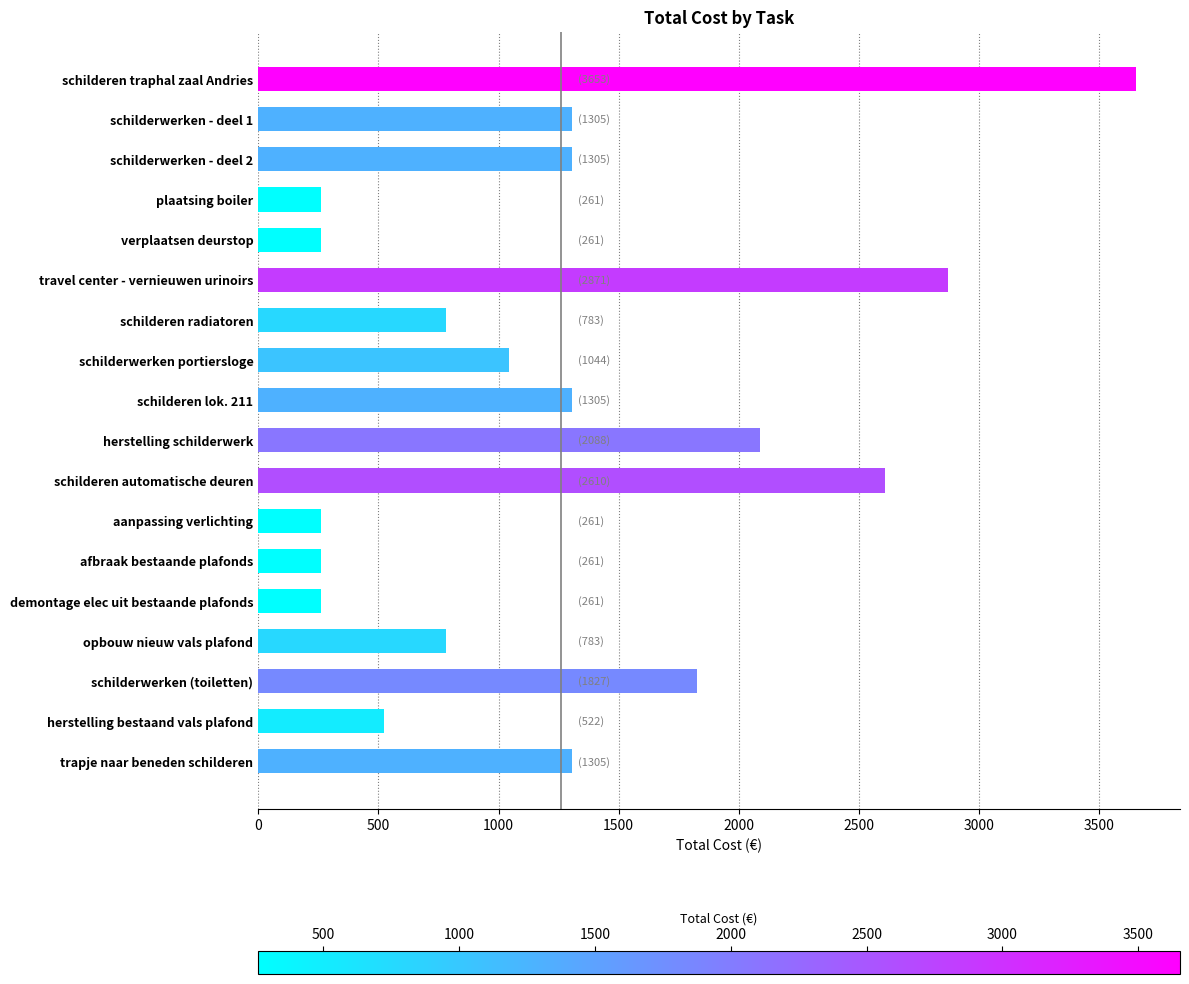

What is the difference between the values at schilderwerken - deel 1 and schilderen traphal zaal Andries?

2348.6